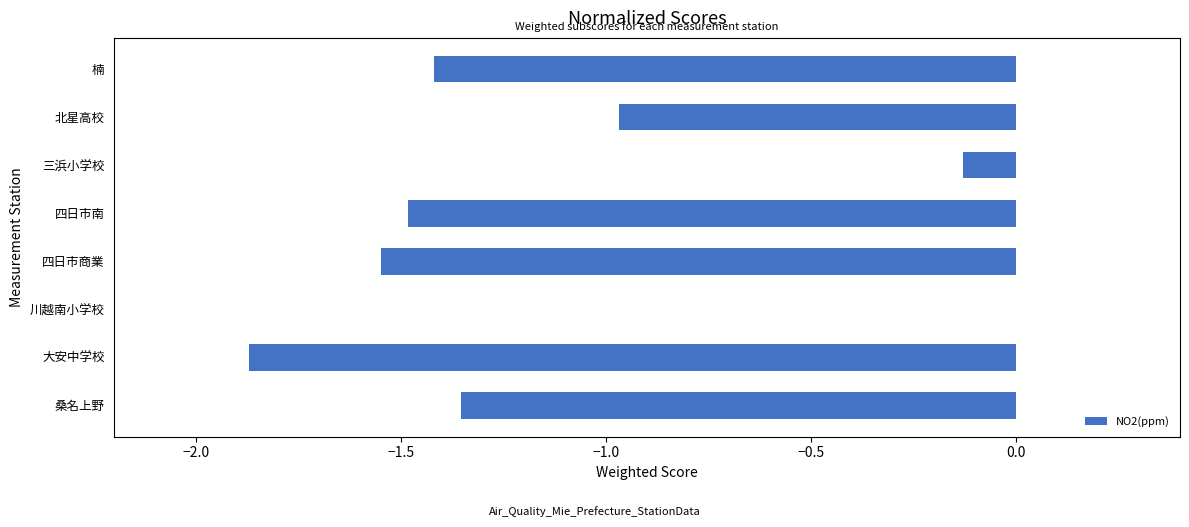

What is the sum of all values?

-8.8